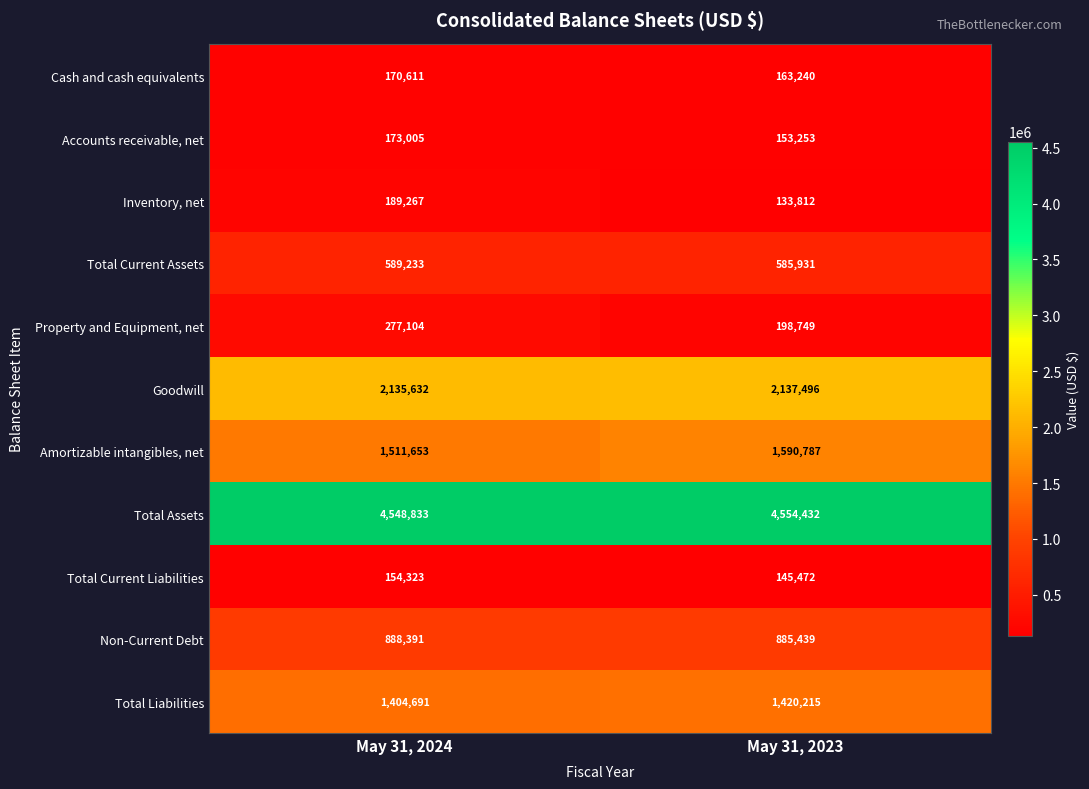

How many data points does each series have?

2